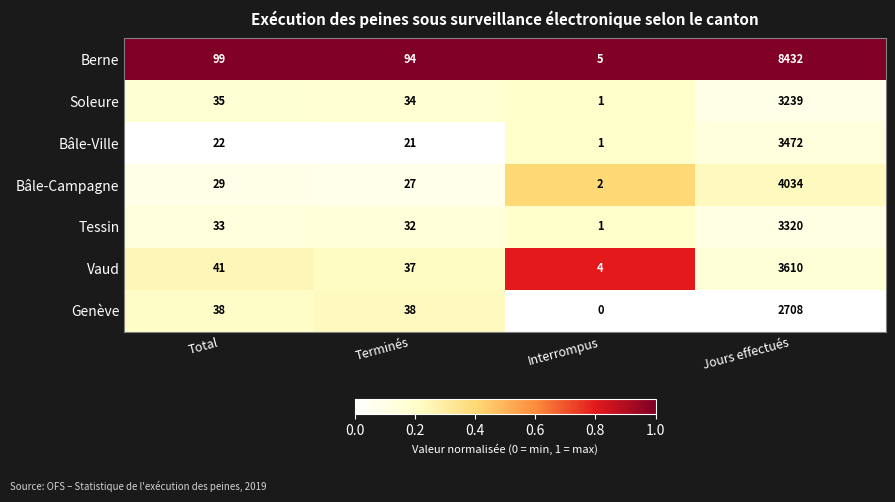

Which label corresponds to the smallest value in the chart?

Interrompus